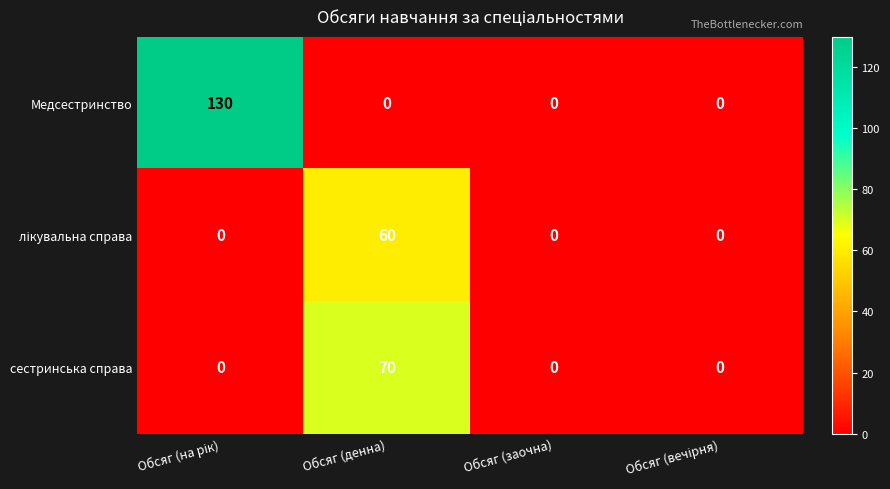

What is the spread (max minus min) of values at Обсяг (денна)?

70